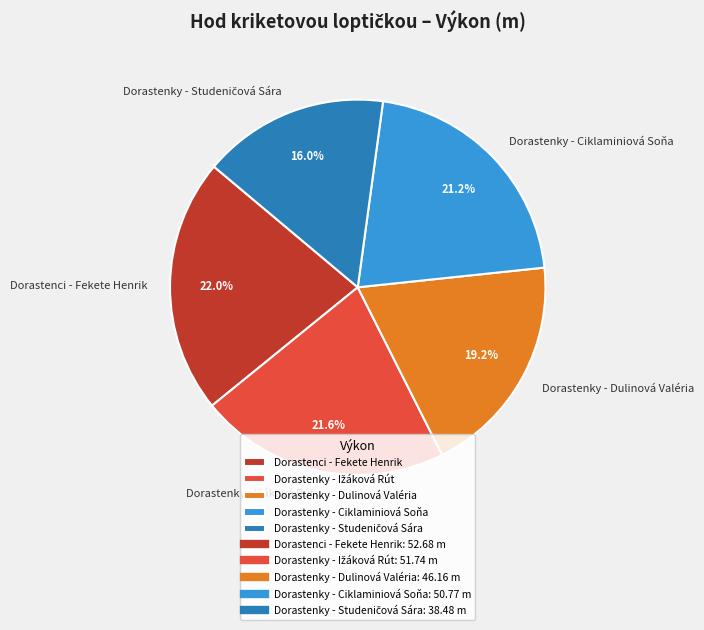

Approximately how many times larger is the value at Dorastenky - Dulinová Valéria compared to Dorastenci - Fekete Henrik?

0.9